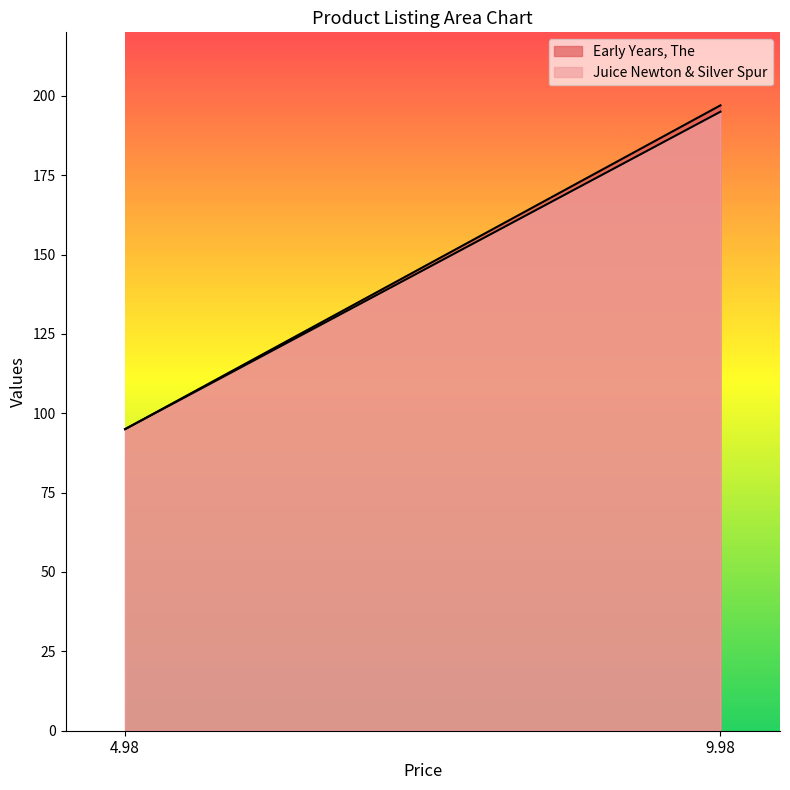

What is the sum of the Early Years, The values at 9.98 and 4.98?

292